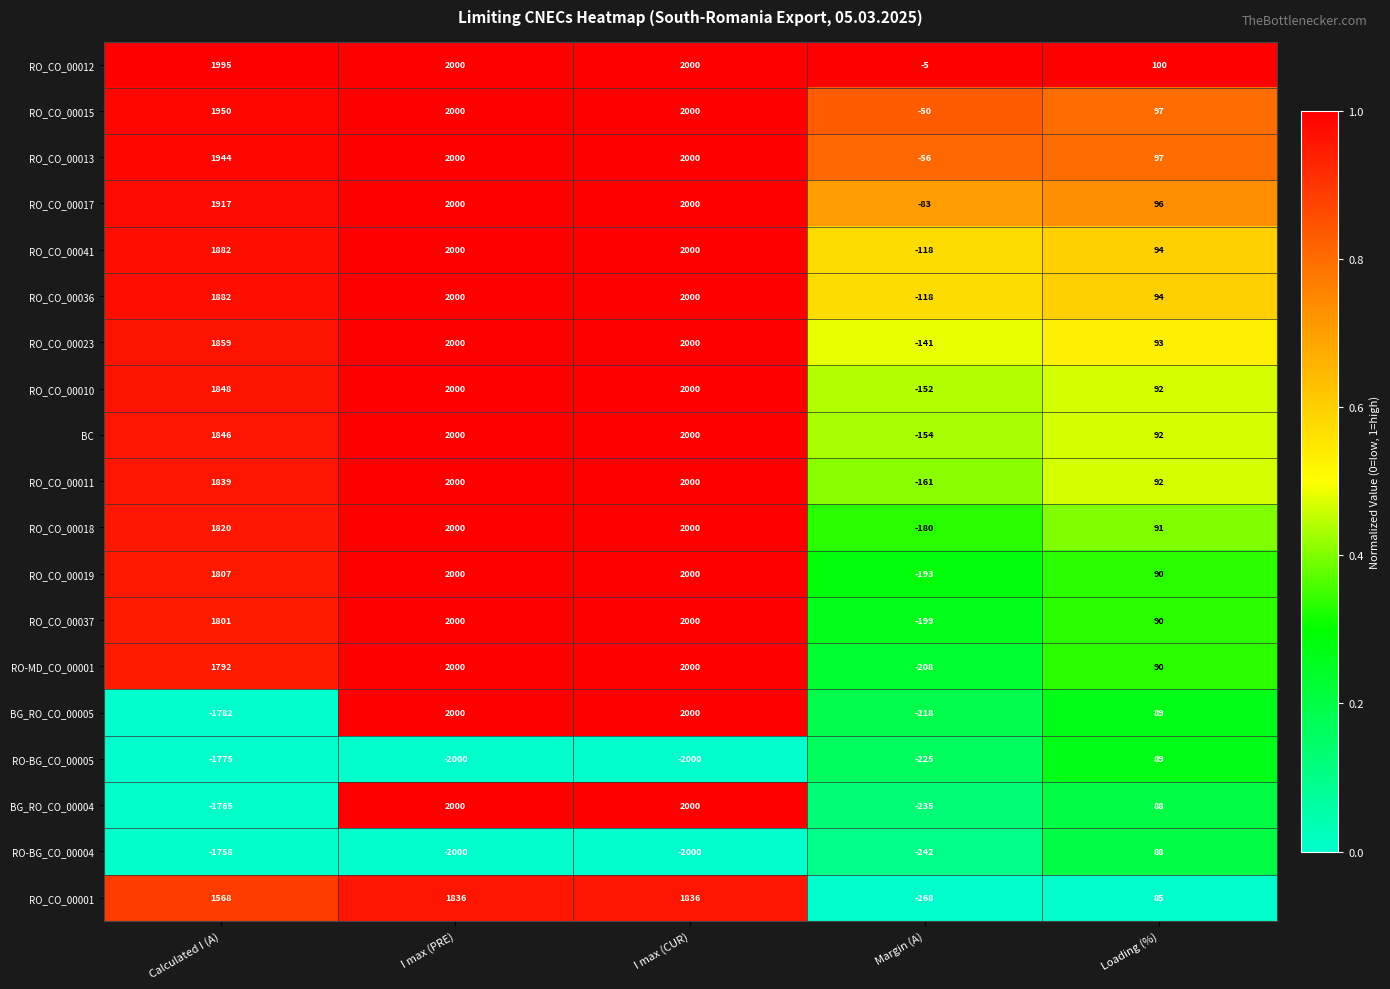

What is the difference between the maximum and minimum values in the RO_CO_00011 series?

2161